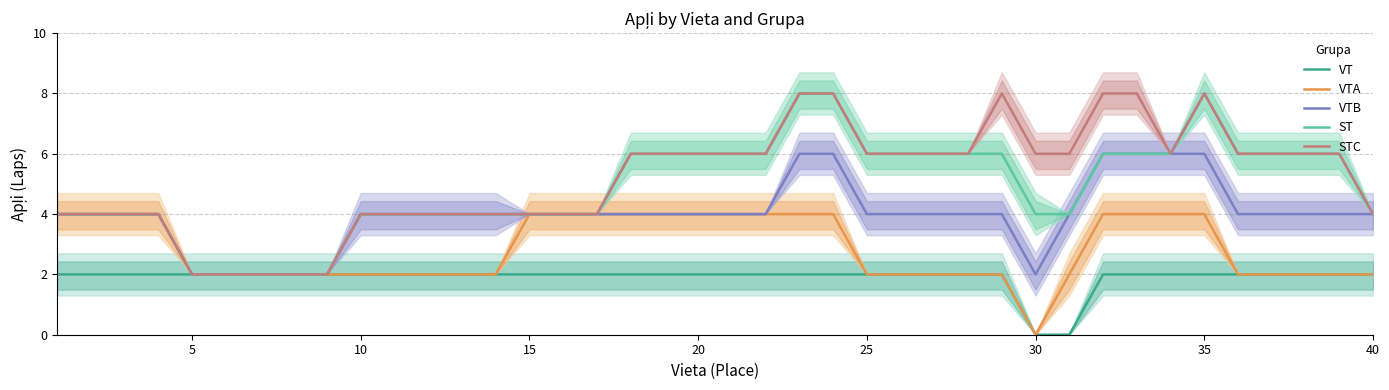

Reading left to right, list all the values displayed in this chart.

VT: 2	2	2	2	2	2	2	2	2	2	2	2	2	2	2	2	2	2	2	2	2	2	2	2	2	2	2	2	2	0	0	2	2	2	2	2	2	2	2	2
VTA: 4	4	4	4	2	2	2	2	2	2	2	2	2	2	4	4	4	4	4	4	4	4	4	4	2	2	2	2	2	0	2	4	4	4	4	2	2	2	2	2
VTB: 4	4	4	4	2	2	2	2	2	4	4	4	4	4	4	4	4	4	4	4	4	4	6	6	4	4	4	4	4	2	4	6	6	6	6	4	4	4	4	4
ST: 4	4	4	4	2	2	2	2	2	4	4	4	4	4	4	4	4	6	6	6	6	6	8	8	6	6	6	6	6	4	4	6	6	6	8	6	6	6	6	4
STC: 4	4	4	4	2	2	2	2	2	4	4	4	4	4	4	4	4	6	6	6	6	6	8	8	6	6	6	6	8	6	6	8	8	6	8	6	6	6	6	4